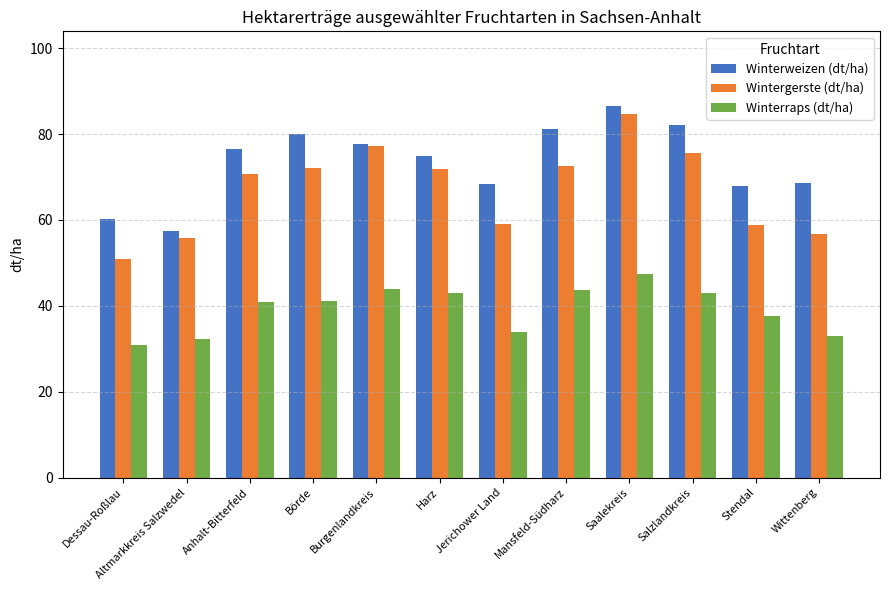

True or false: Winterweizen (dt/ha) has a value of 136.2 at Saalekreis.

False